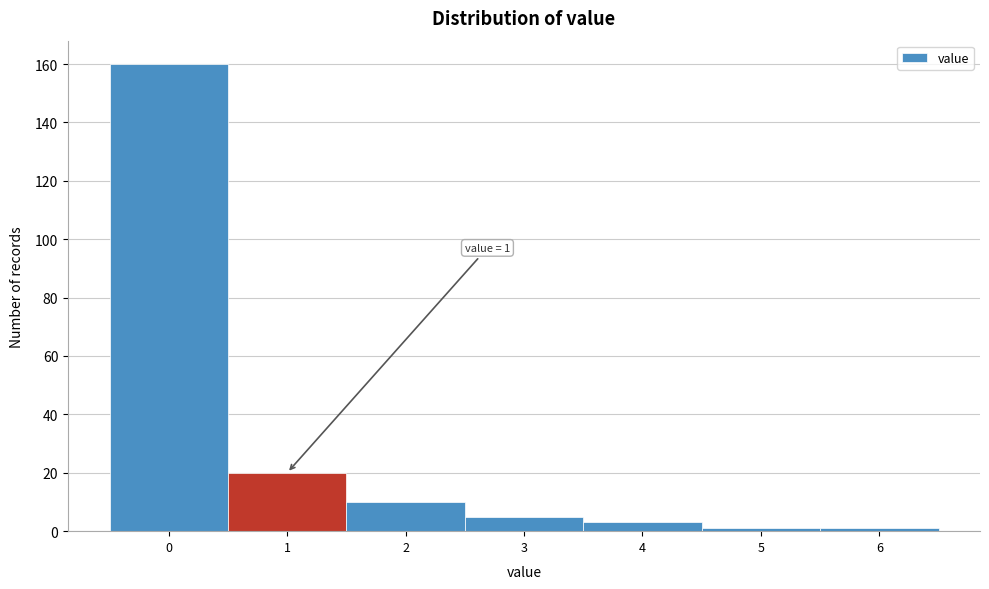

Reading left to right, transcribe all the data shown in this chart.

160	20	10	5	3	1	1